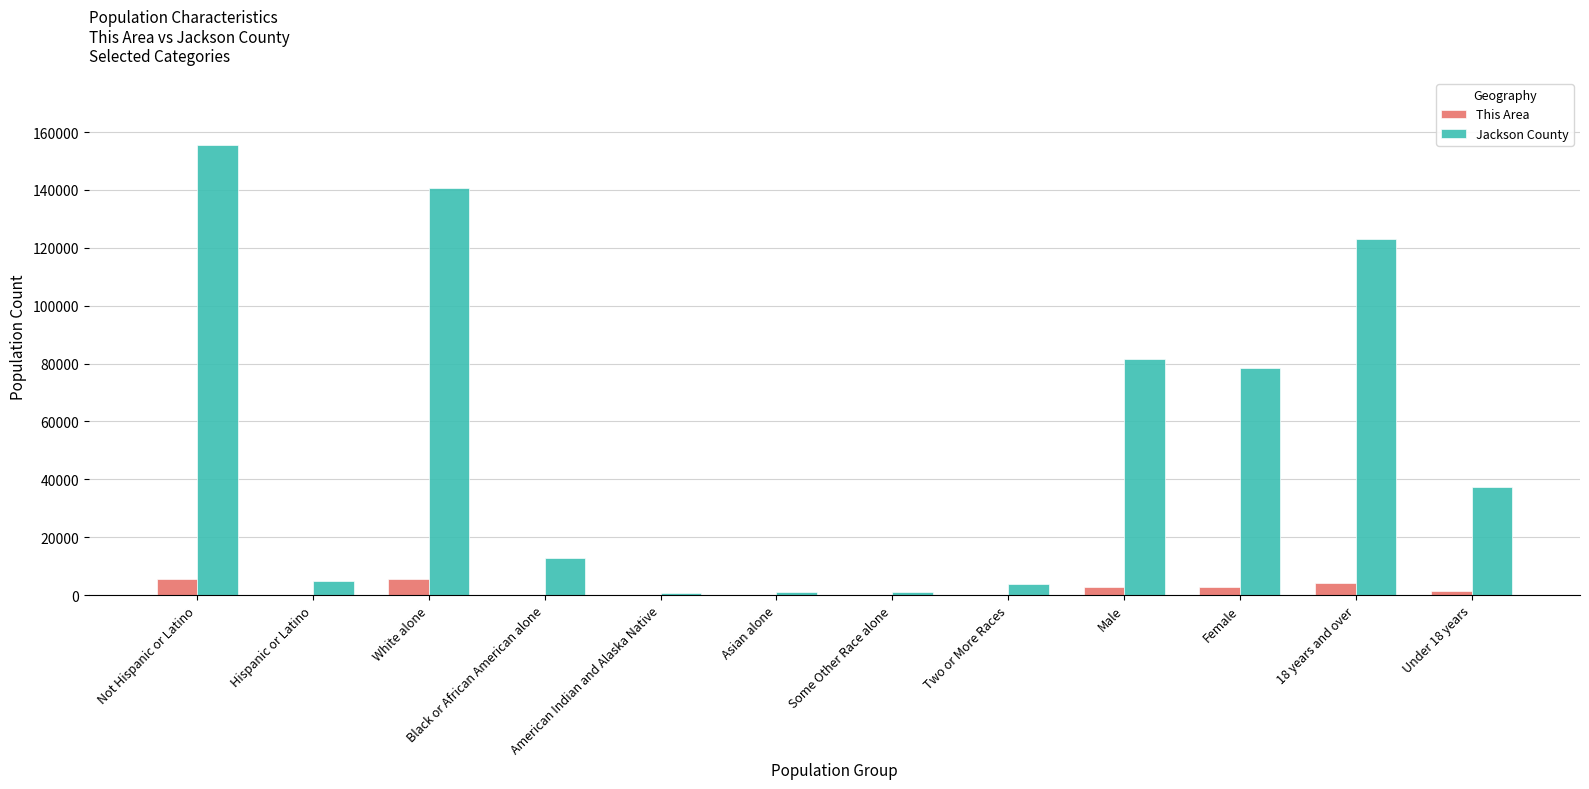

The Jackson County series shows 155411 at Not Hispanic or Latino. True or false?

True